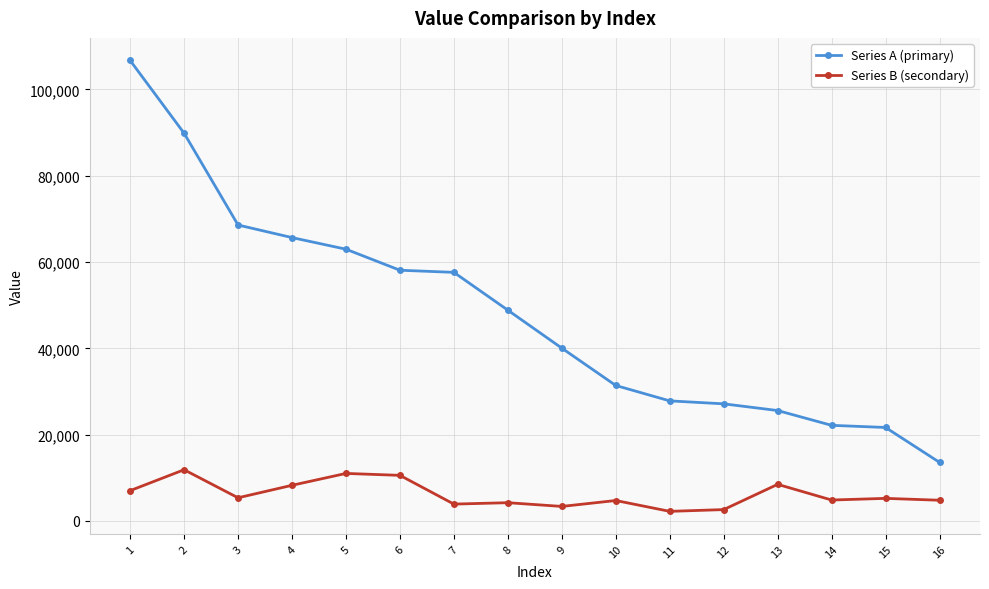

True or false: Series B (secondary) has a value of 3648 at 4.

False